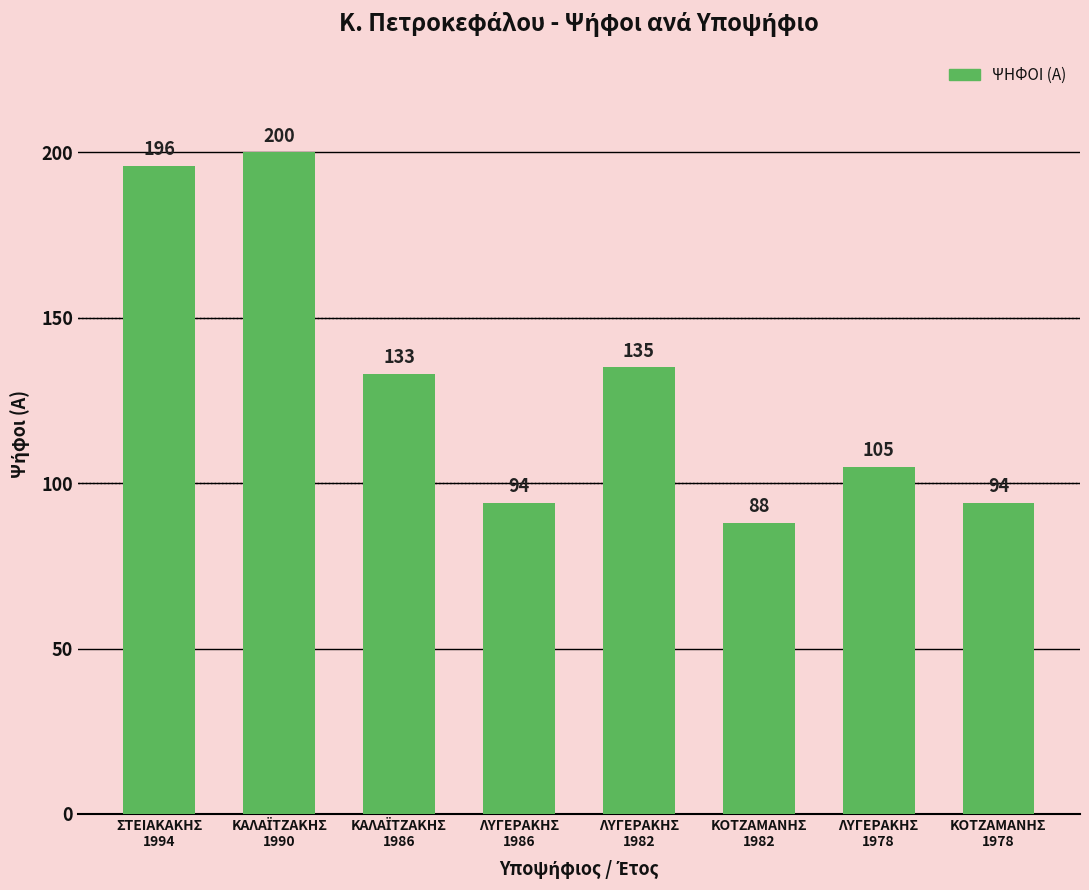

Where does the data first go above 133?

ΣΤΕΙΑΚΑΚΗΣ
1994